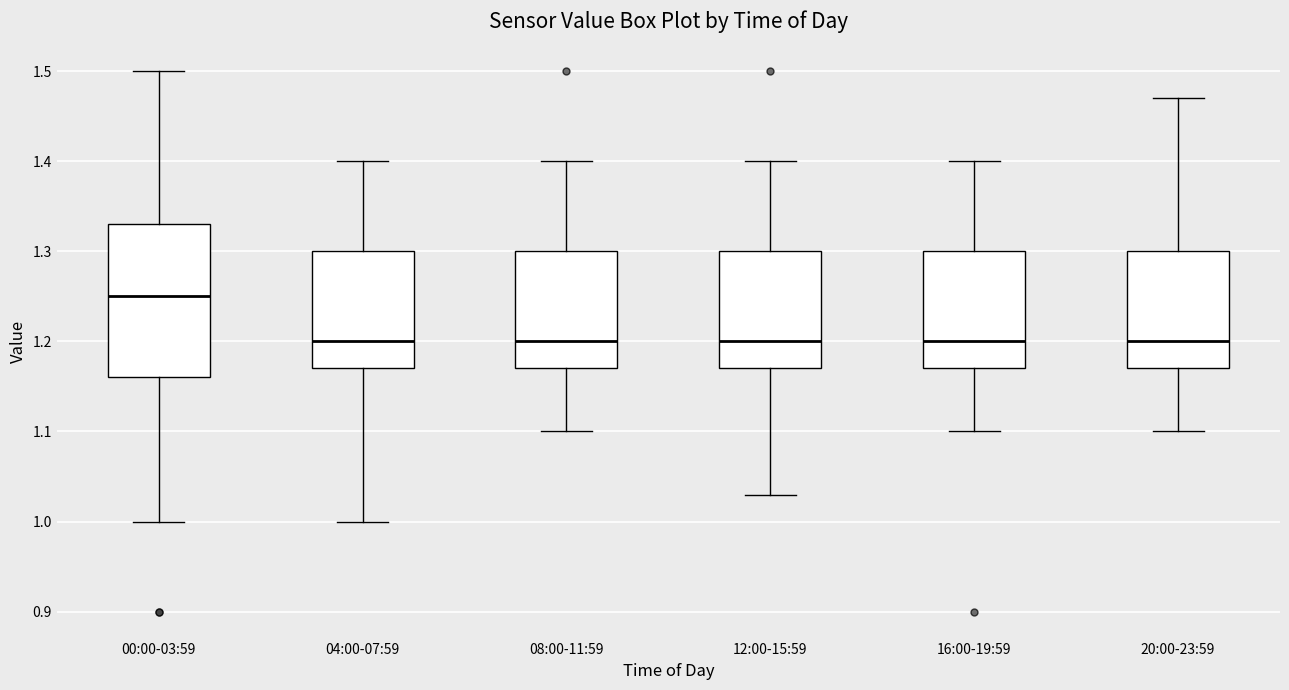

Reading left to right, transcribe this box plot: for each box, give where its median line is, the range the box spans, and where its two whiskers end, as read against the y-axis. The values are not printed on the chart, so give them approximately, as read against the axis.

00:00-03:59: median 1.25, box 1.16 to 1.33, whiskers 1.00 to 1.50
04:00-07:59: median 1.20, box 1.17 to 1.30, whiskers 1.00 to 1.40
08:00-11:59: median 1.20, box 1.17 to 1.30, whiskers 1.10 to 1.40
12:00-15:59: median 1.20, box 1.17 to 1.30, whiskers 1.03 to 1.40
16:00-19:59: median 1.20, box 1.17 to 1.30, whiskers 1.10 to 1.40
20:00-23:59: median 1.20, box 1.17 to 1.30, whiskers 1.10 to 1.47